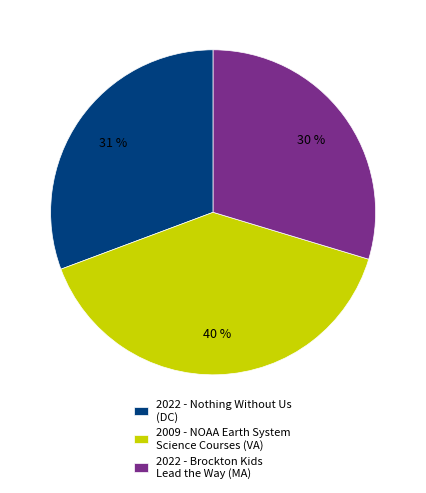

The 2022 - Brockton Kids Lead the Way (MA) slice represents 43% of the pie. True or false?

False